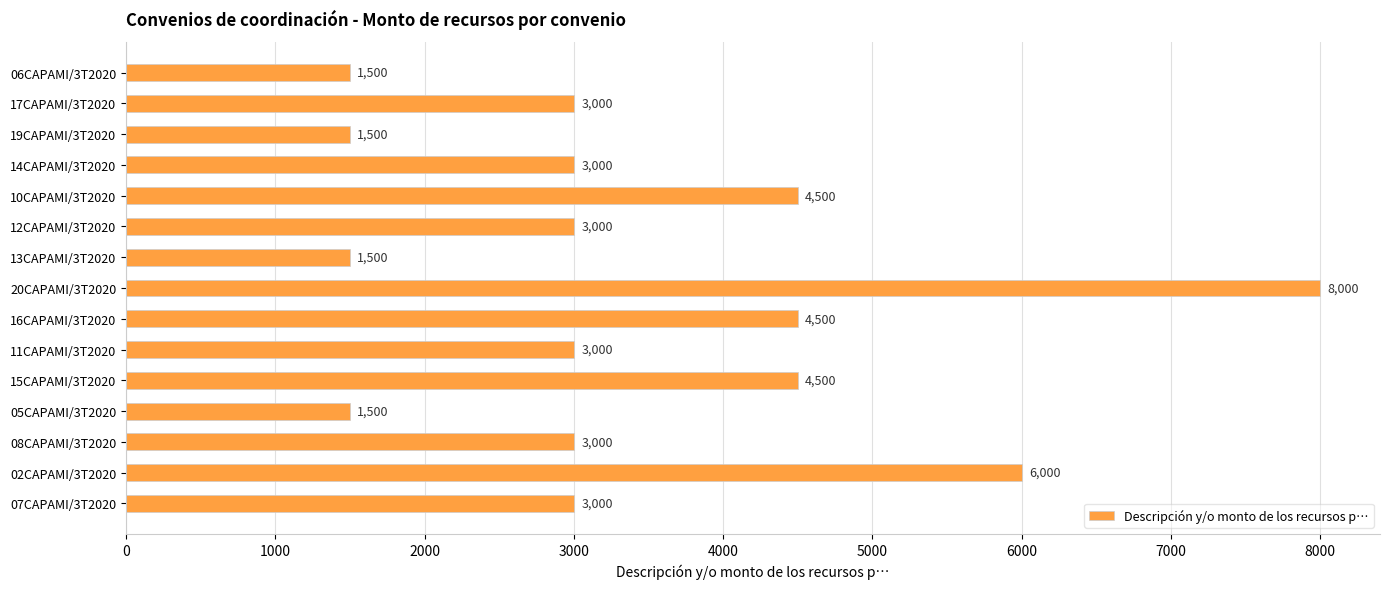

Count the values in the range 1500 to 4500.

13